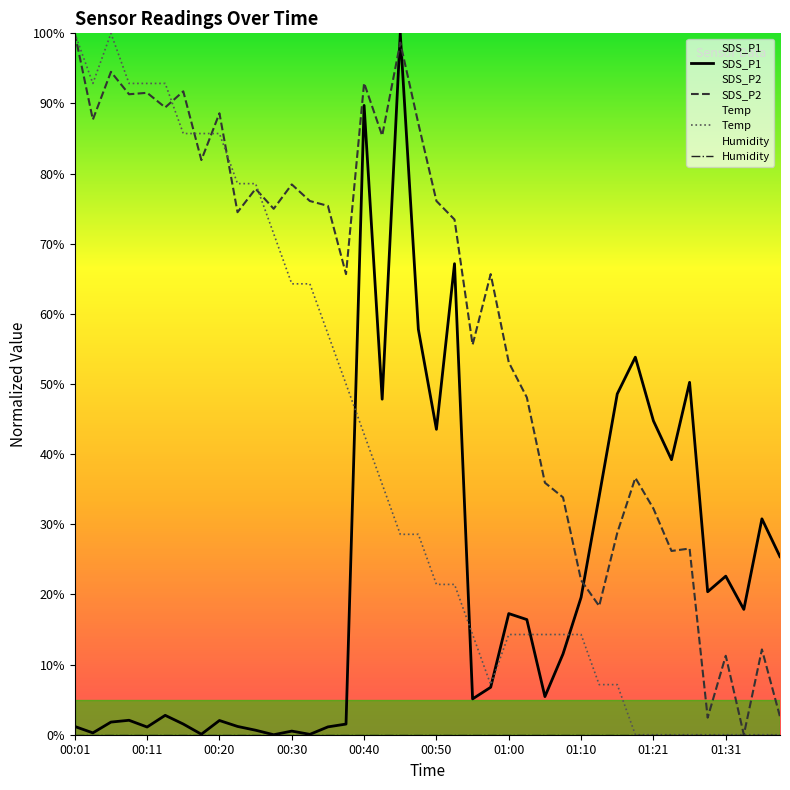

Which series has the largest total across all categories?

SDS_P2